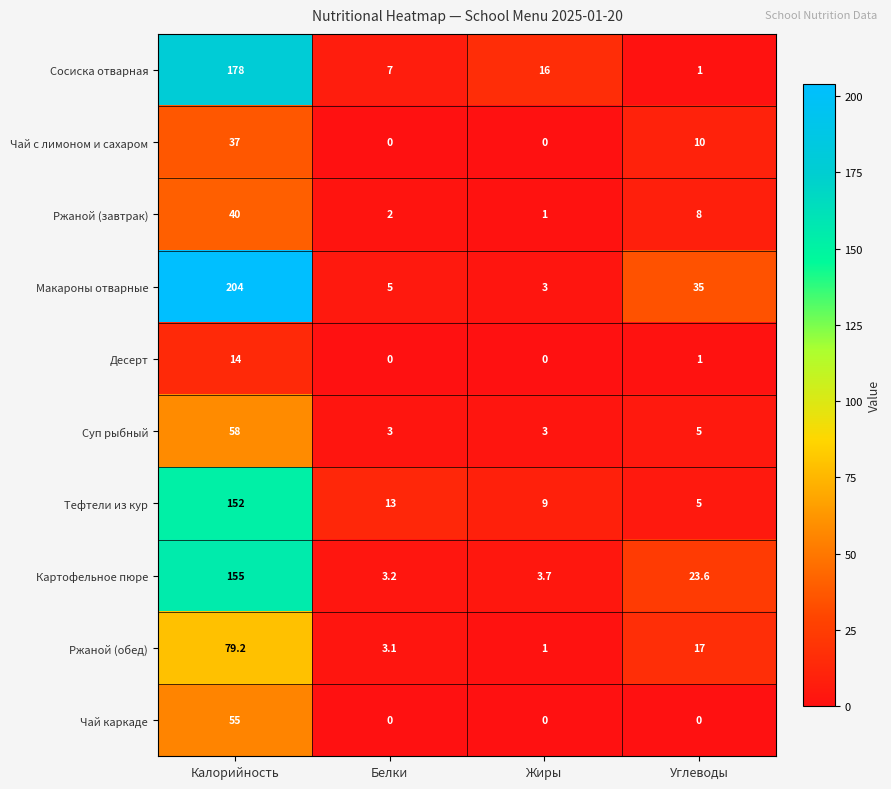

What is the total value across all series at Жиры?

36.7